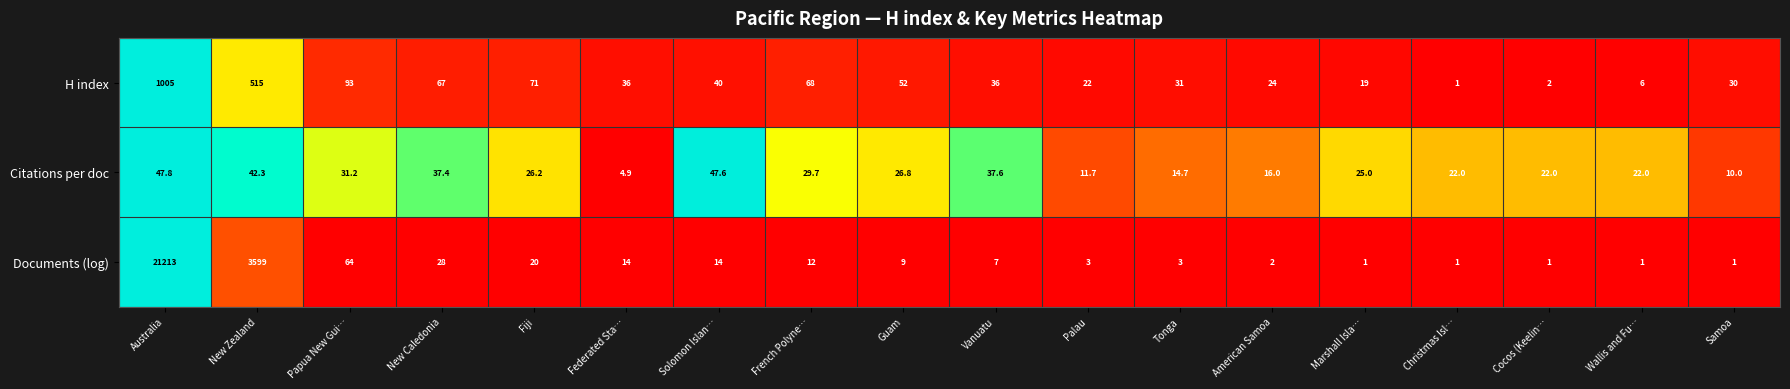

Is the value of H index at Fiji greater than the value of Citations per doc at Fiji?

Yes